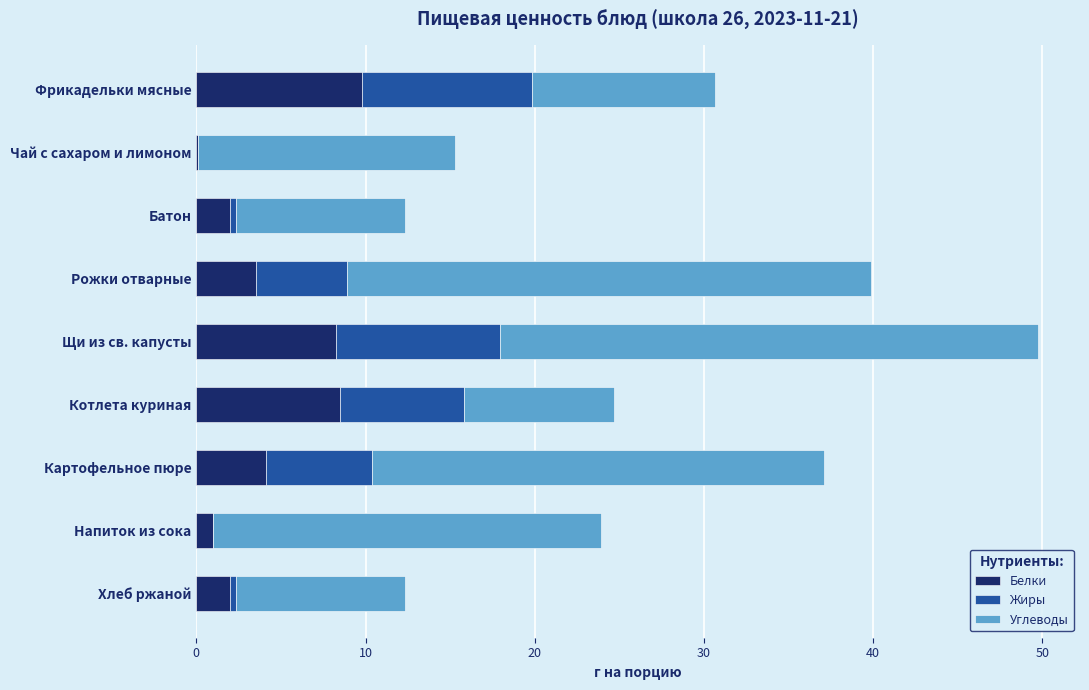

At which category is the sum across all series the highest?

Щи из св. капусты